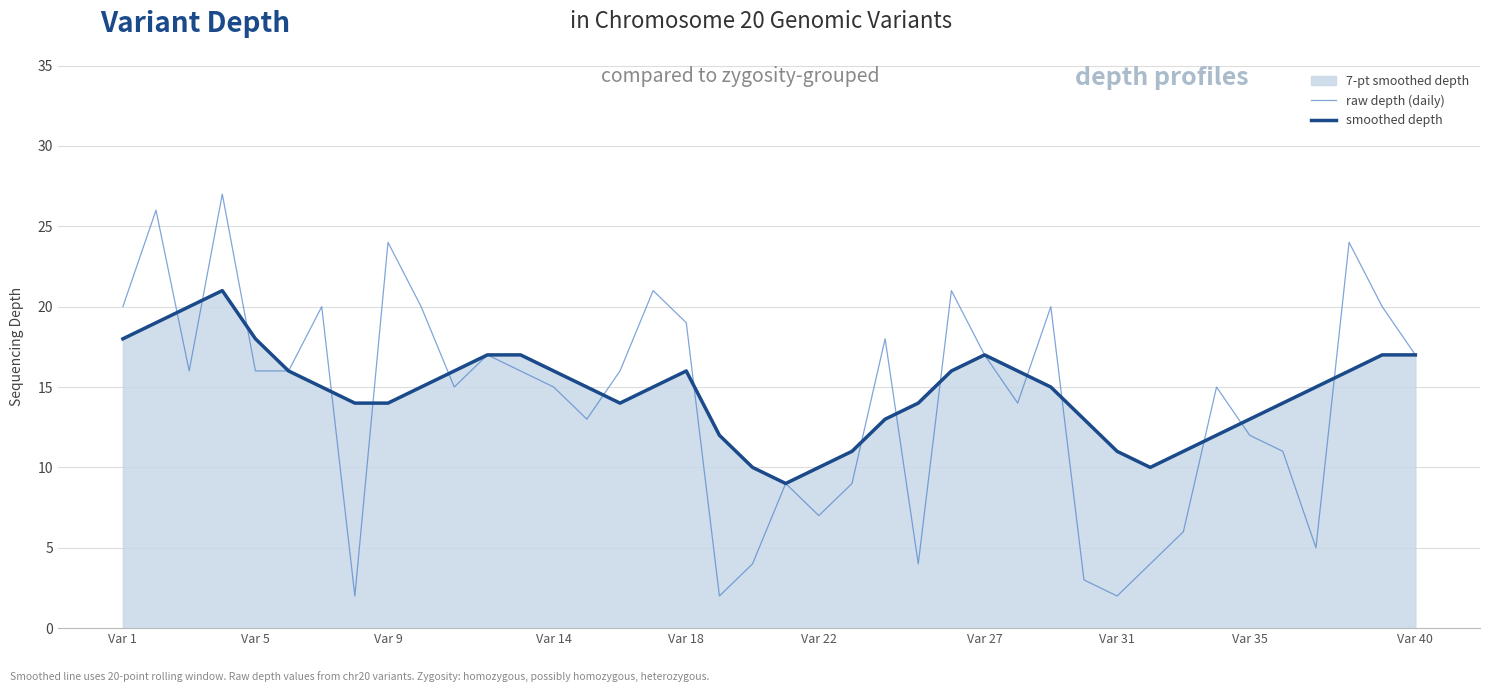

The smoothed depth series shows 18 at Var 1. True or false?

True